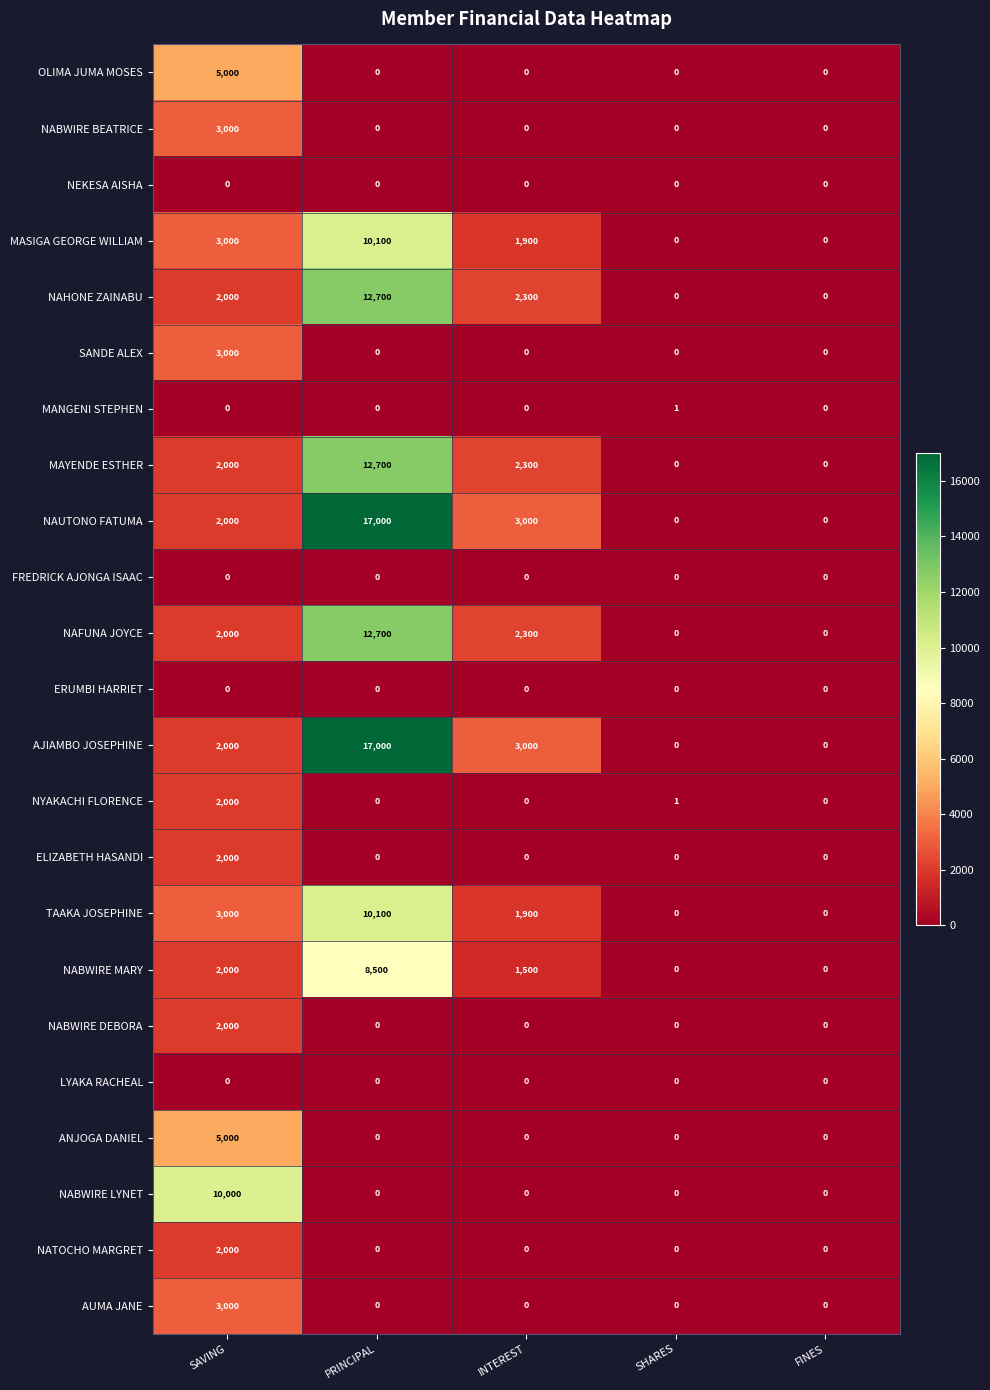

Count the number of categories in the chart.

5